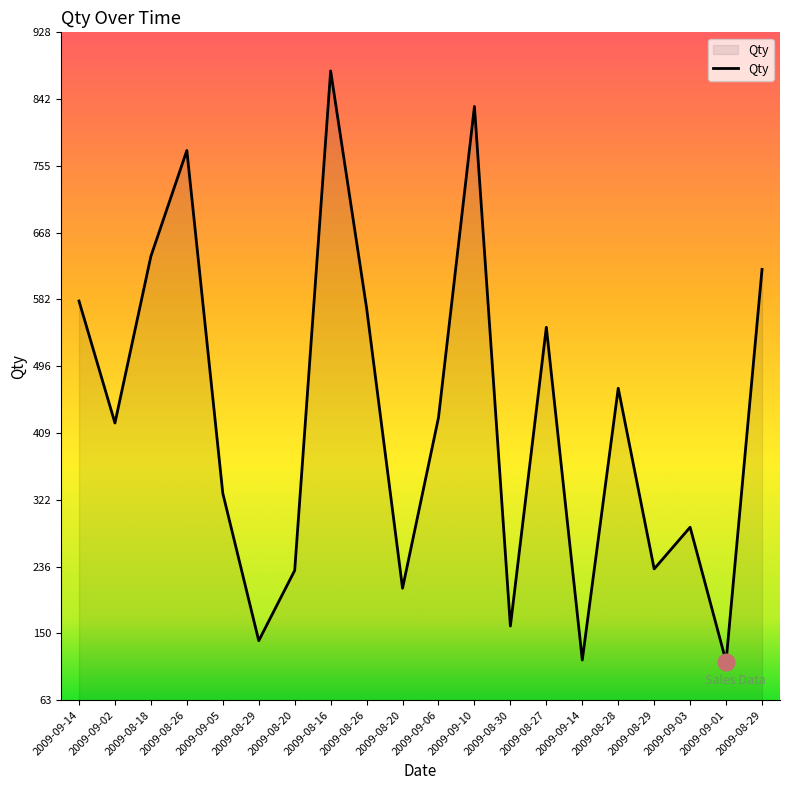

Is this an area chart (filled region under the line)?

Yes